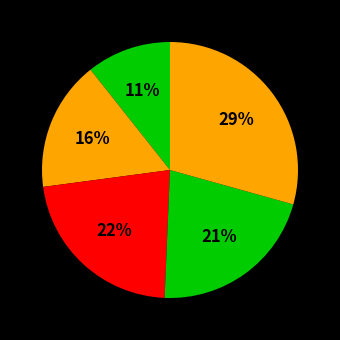

How many segments does this pie chart have?

5